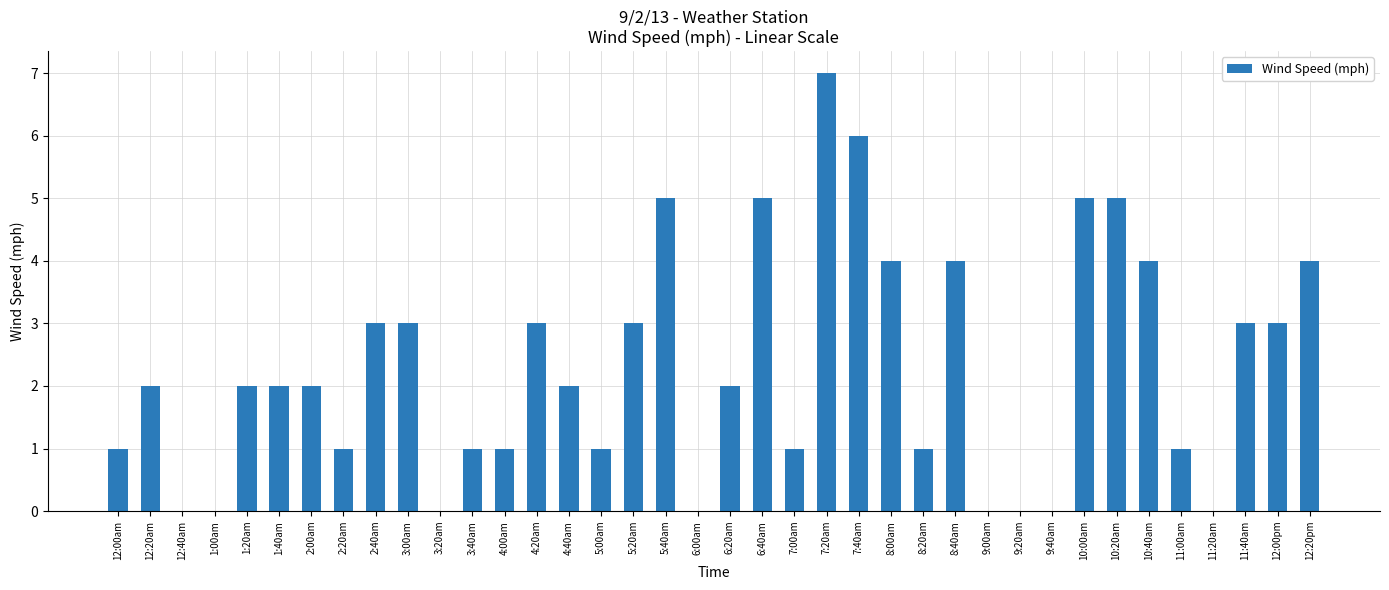

Reading left to right, list all the values displayed in this chart.

12:00am=1	12:20am=2	12:40am=0	1:00am=0	1:20am=2	1:40am=2	2:00am=2	2:20am=1	2:40am=3	3:00am=3	3:20am=0	3:40am=1	4:00am=1	4:20am=3	4:40am=2	5:00am=1	5:20am=3	5:40am=5	6:00am=0	6:20am=2	6:40am=5	7:00am=1	7:20am=7	7:40am=6	8:00am=4	8:20am=1	8:40am=4	9:00am=0	9:20am=0	9:40am=0	10:00am=5	10:20am=5	10:40am=4	11:00am=1	11:20am=0	11:40am=3	12:00pm=3	12:20pm=4